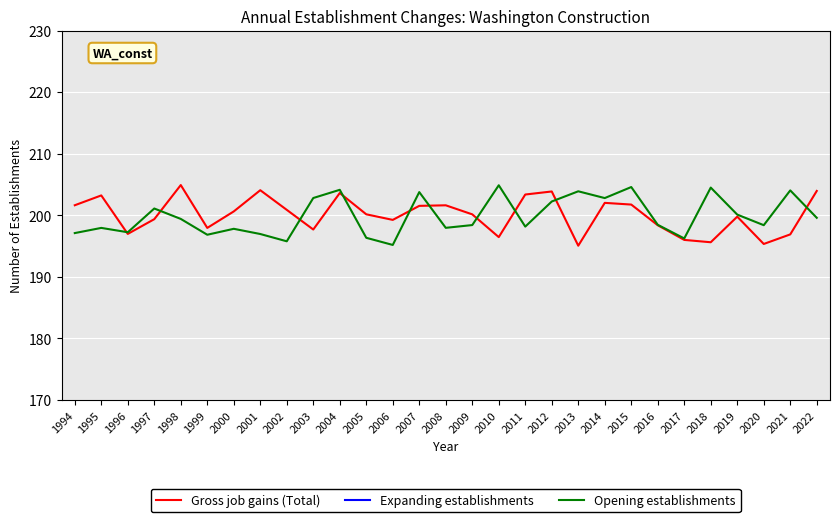

What is the difference between the maximum and second lowest values in the Expanding establishments series?

8.9